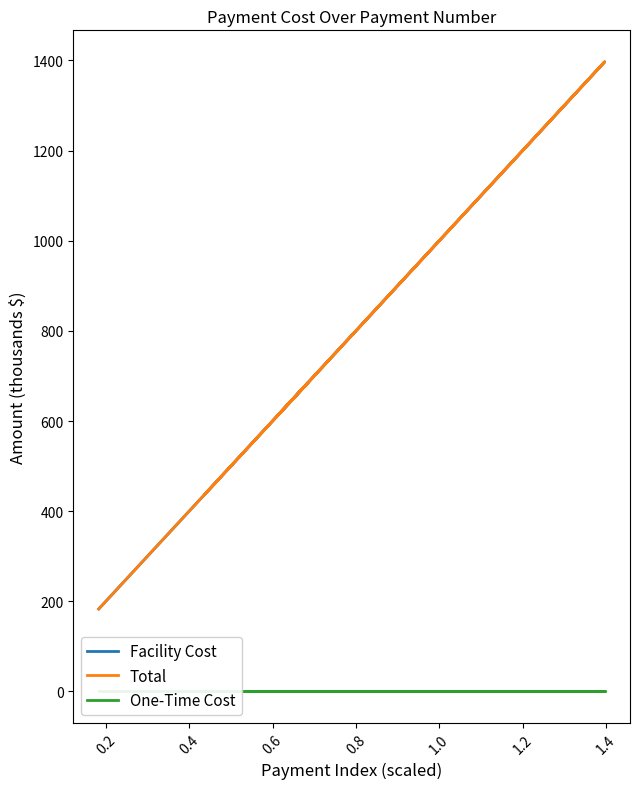

Is the value of One-Time Cost at 1.0 greater than the value of Facility Cost at 0.2?

No